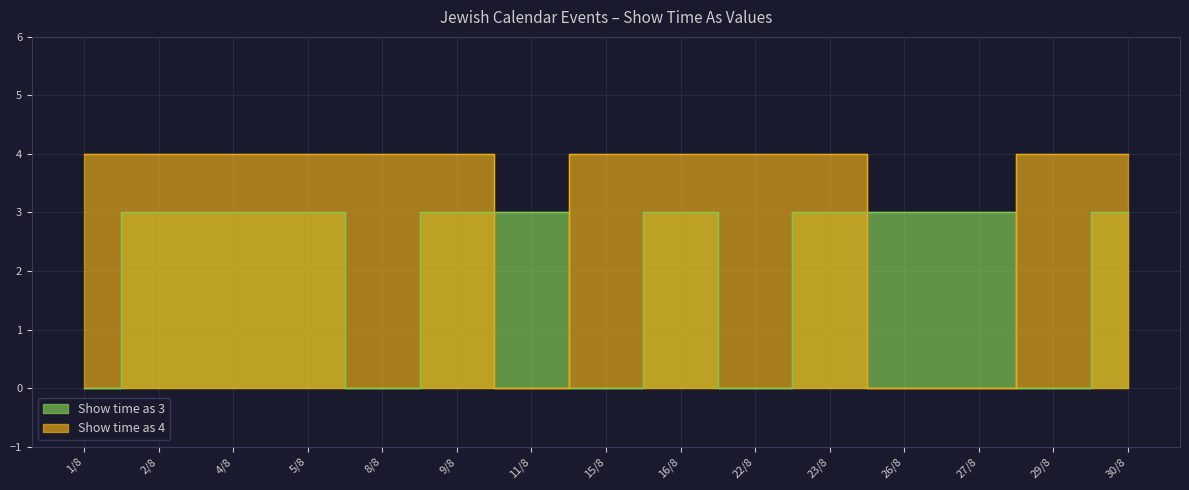

How many interior local peaks does the Show time as 3 series have?

1